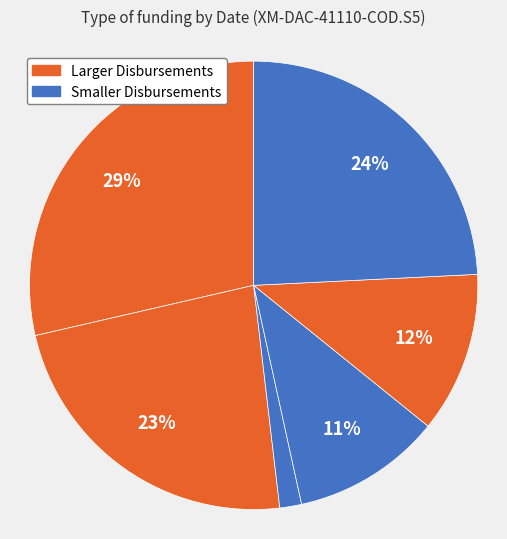

How many segments does this pie chart have?

6